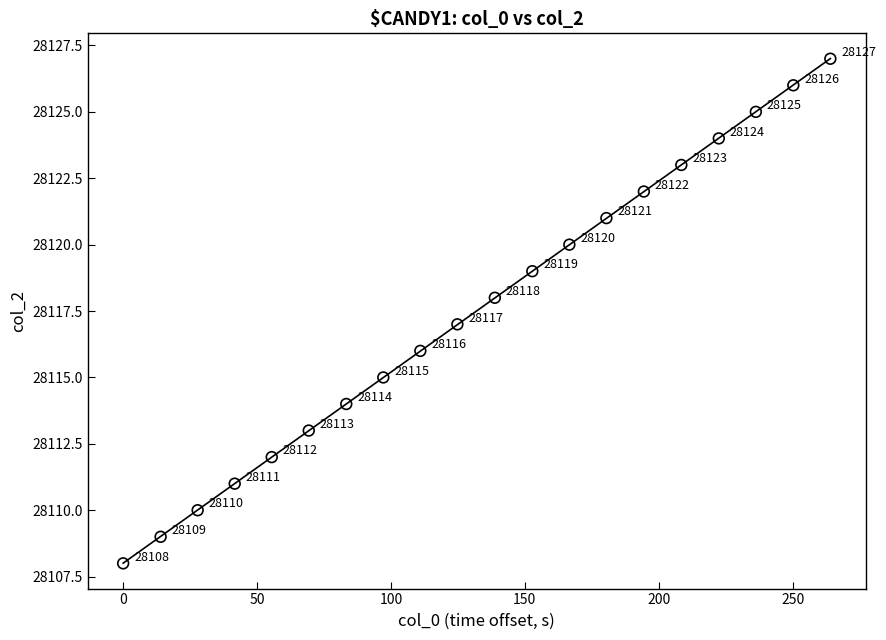

What is the range of Y values (max minus min)?

19